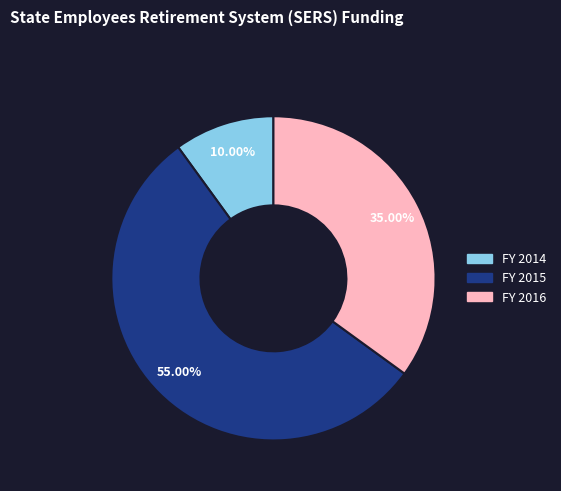

Count the number of slices in the pie.

3